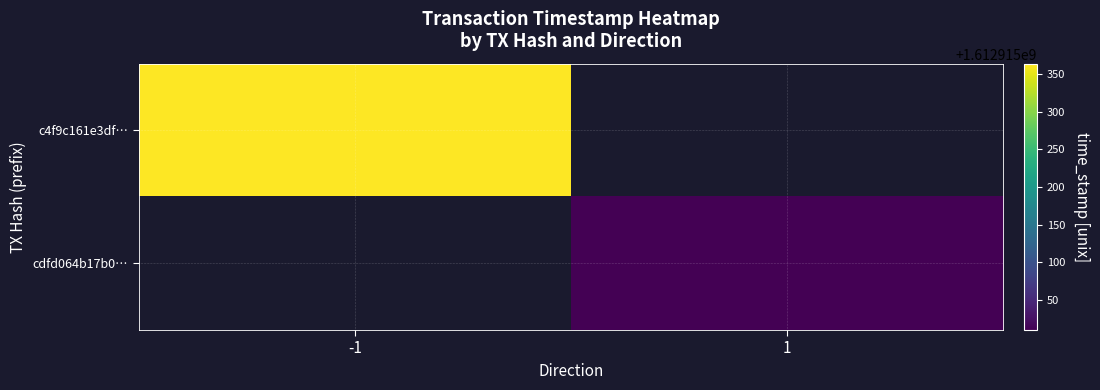

Between time_stamp and direction, which is larger?

time_stamp